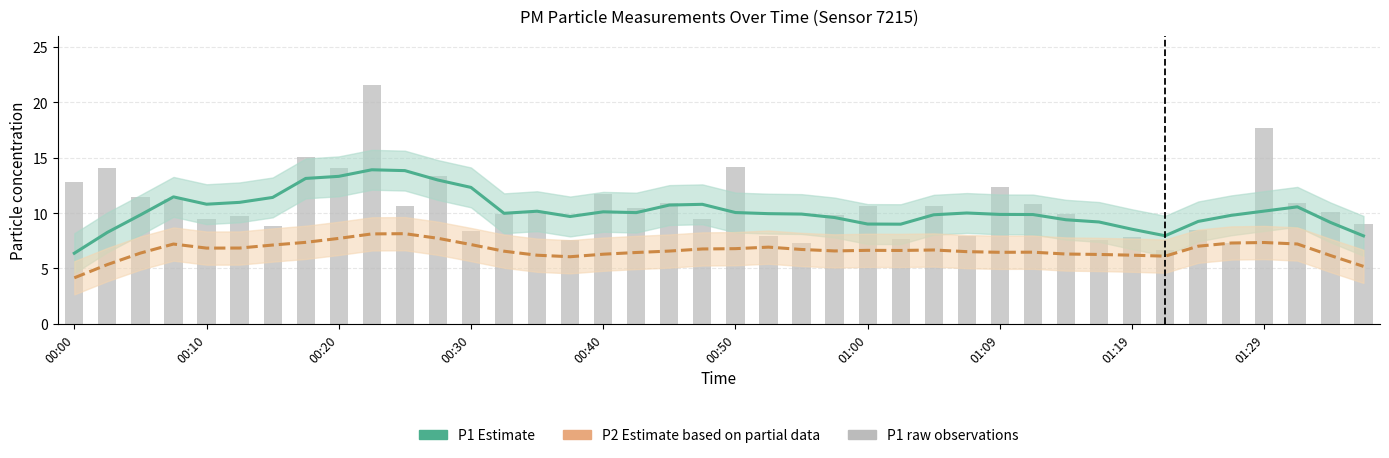

Which has a higher value, 01:29 or 19?

01:29